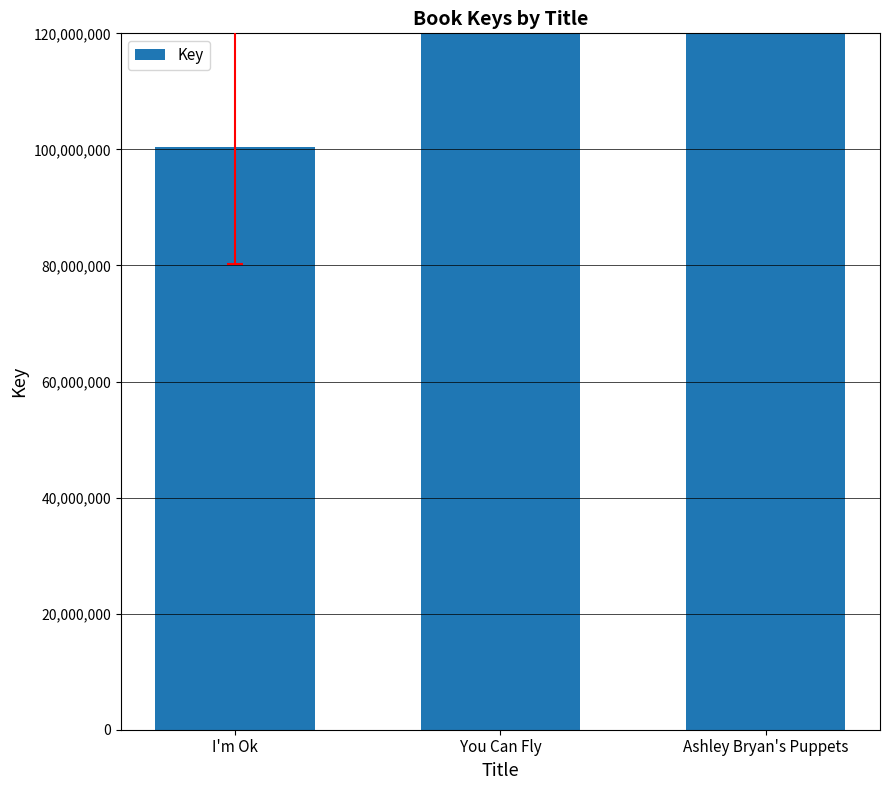

Approximately how many times larger is the value at You Can Fly compared to I'm Ok?

5.0